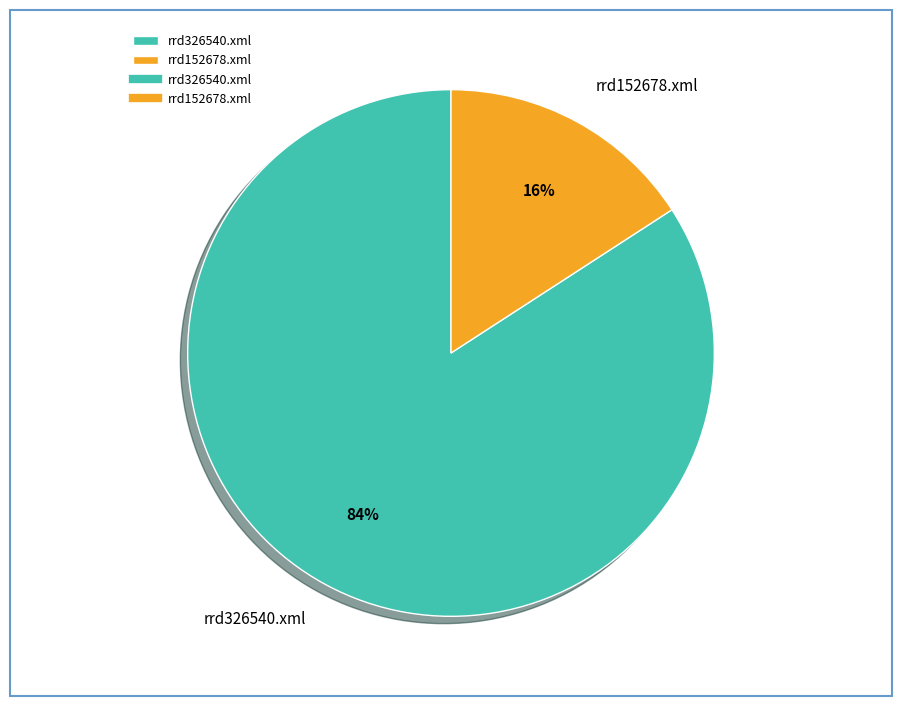

Rank the categories by value from lowest to highest.

rrd152678.xml, rrd326540.xml